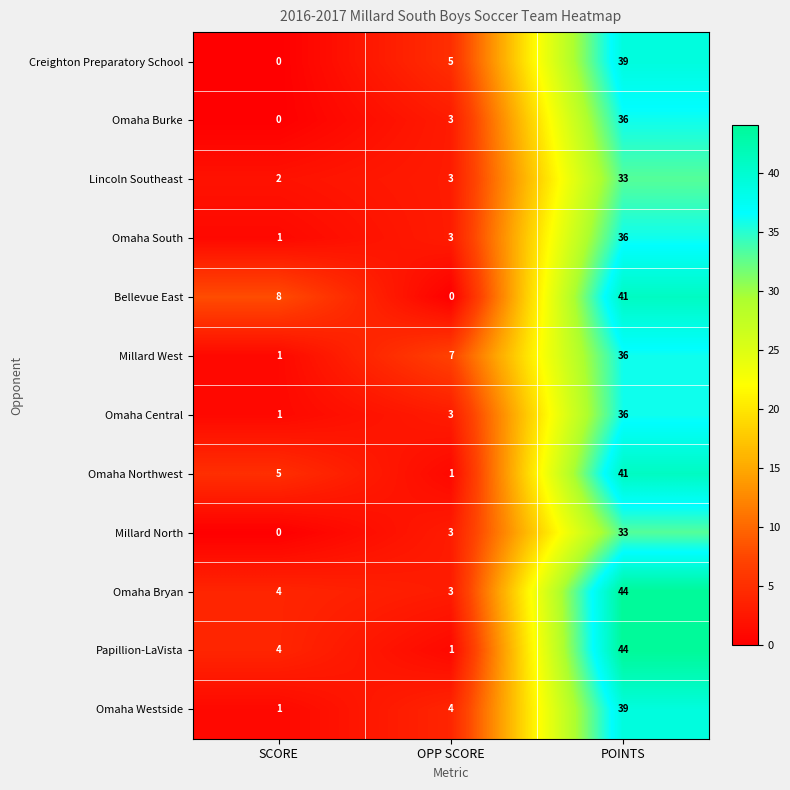

What is the difference between the highest and lowest values at POINTS?

11